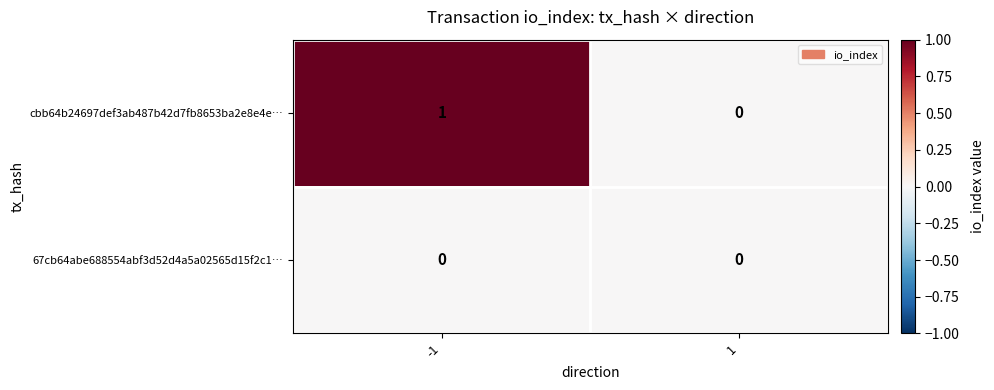

Which series has the largest range (max minus min)?

cbb64b24697def3ab487b42d7fb8653ba2e8e4e…